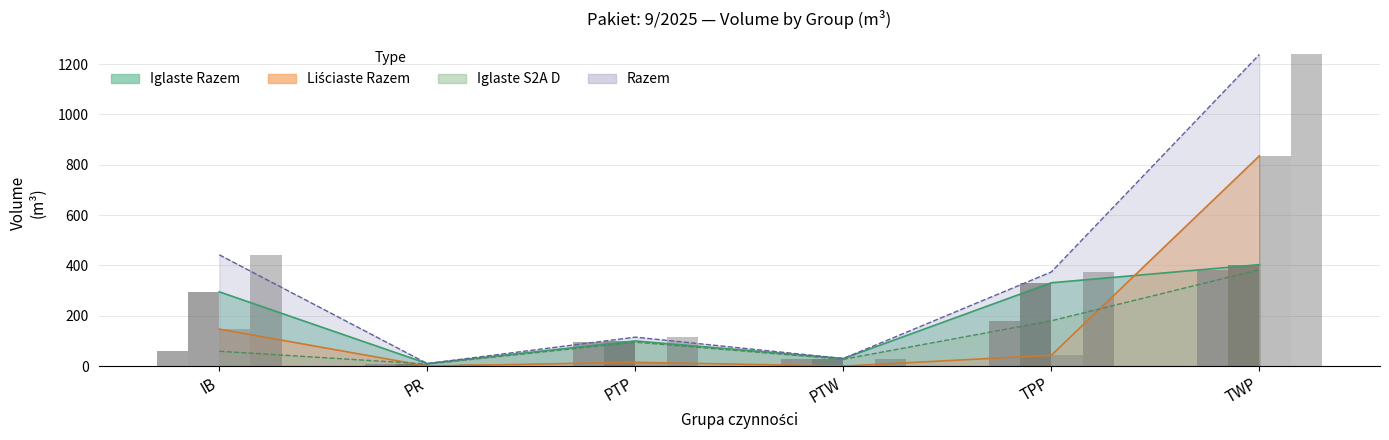

Which series has the largest total across all categories?

Razem